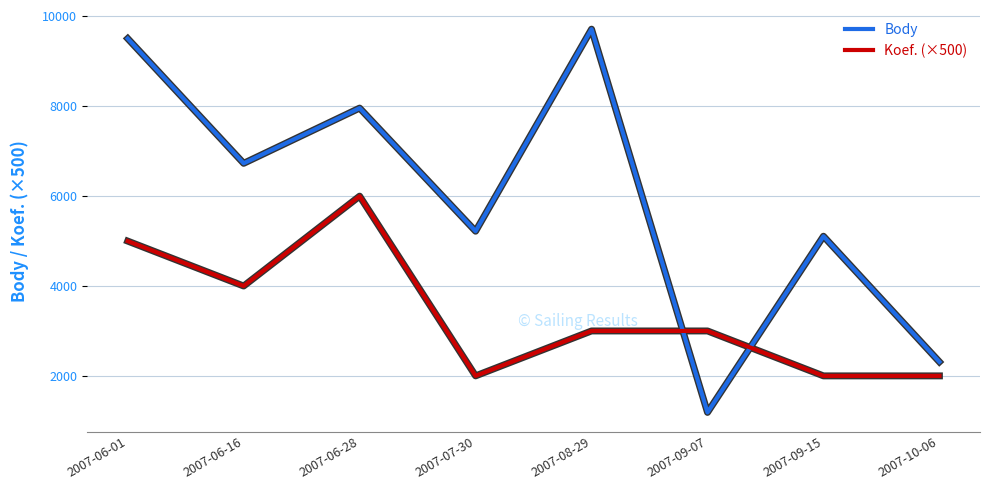

At which label does Koef. (×500) reach its peak?

2007-06-28